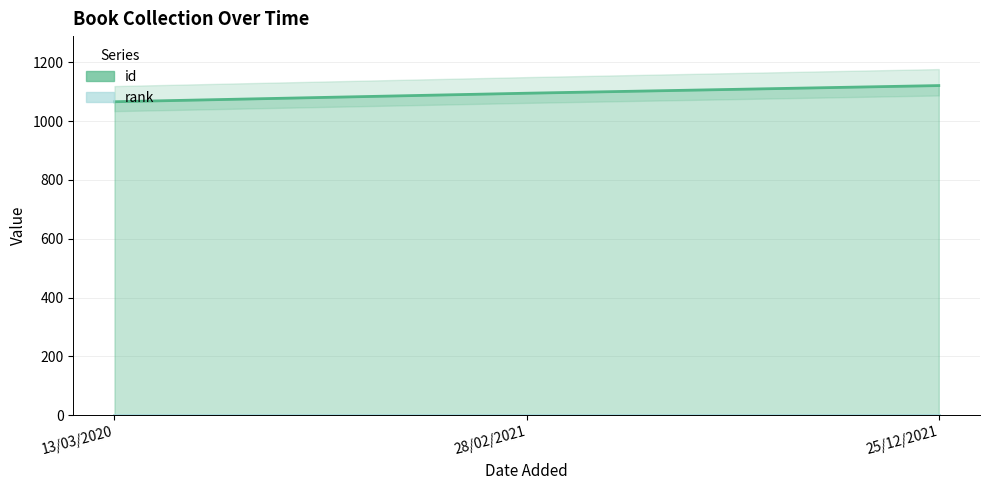

List the labels in order of value, smallest first.

13/03/2020, 28/02/2021, 25/12/2021